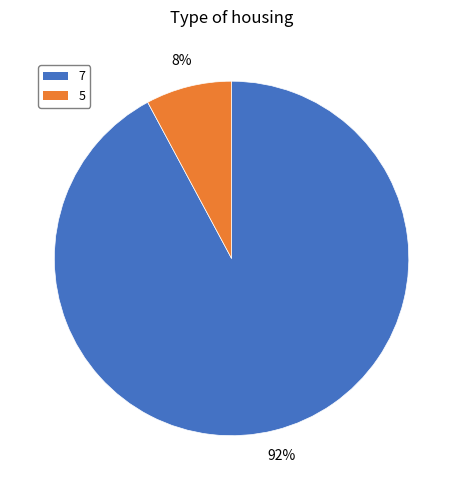

What is the majority slice?

7